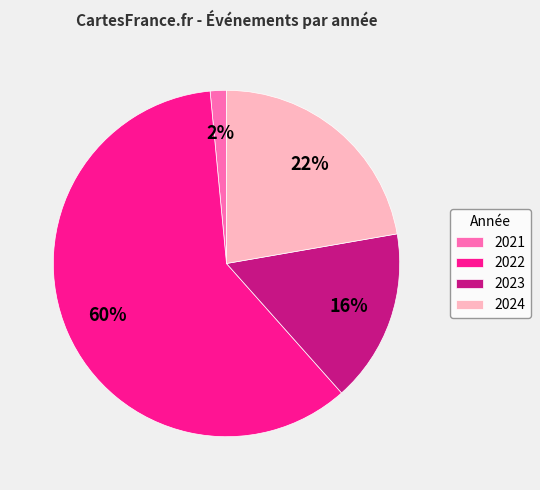

Rank the categories by value from lowest to highest.

2021, 2023, 2024, 2022